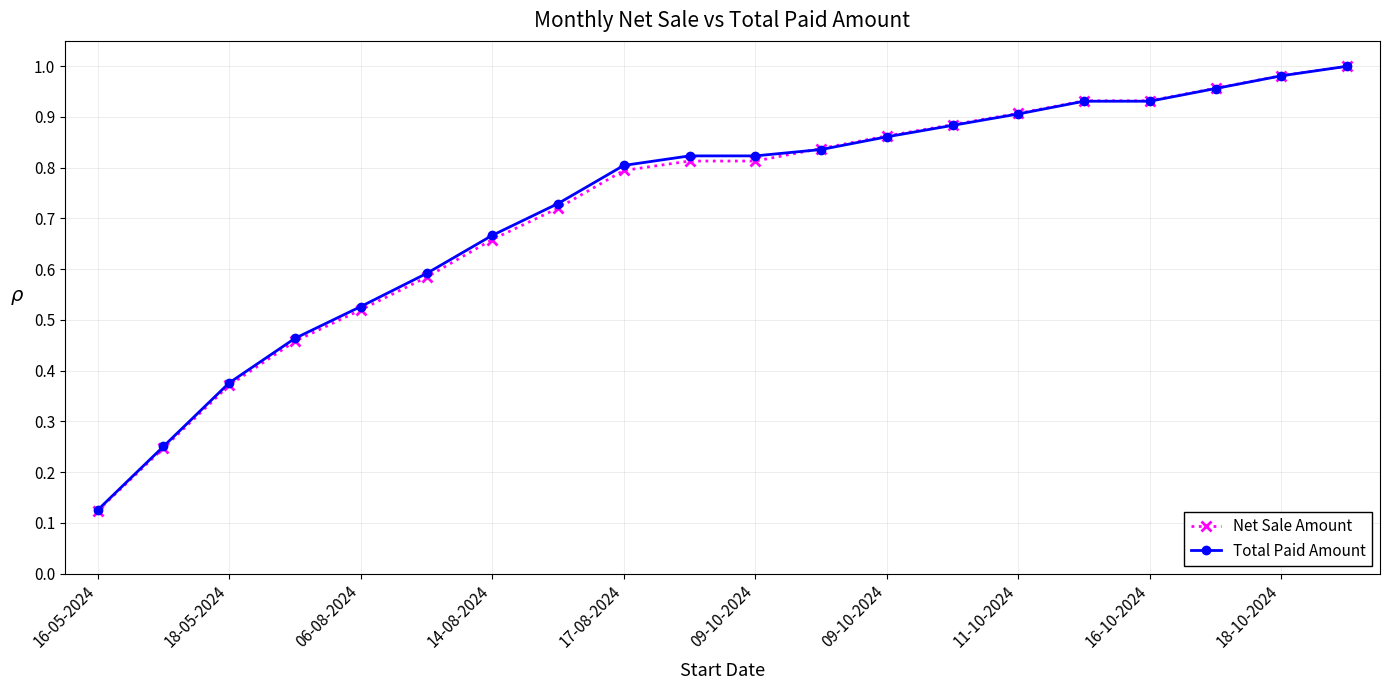

Which series has the largest range (max minus min)?

Net Sale Amount